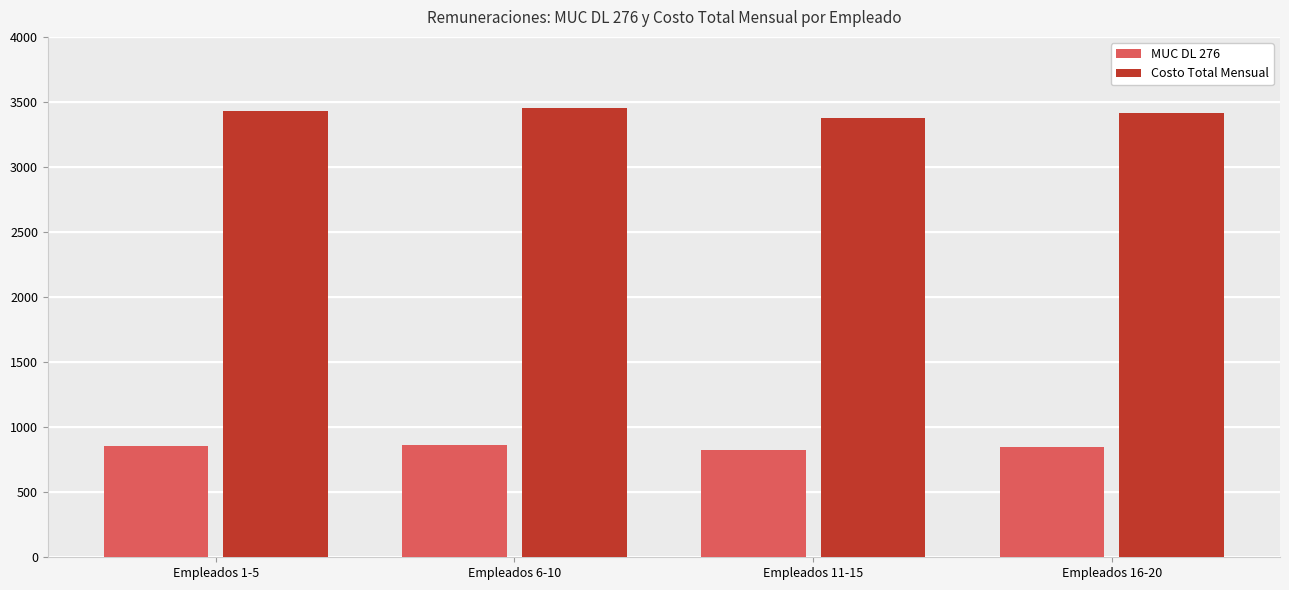

The value of MUC DL 276 at Empleados 1-5 is 327.2. True or false?

False